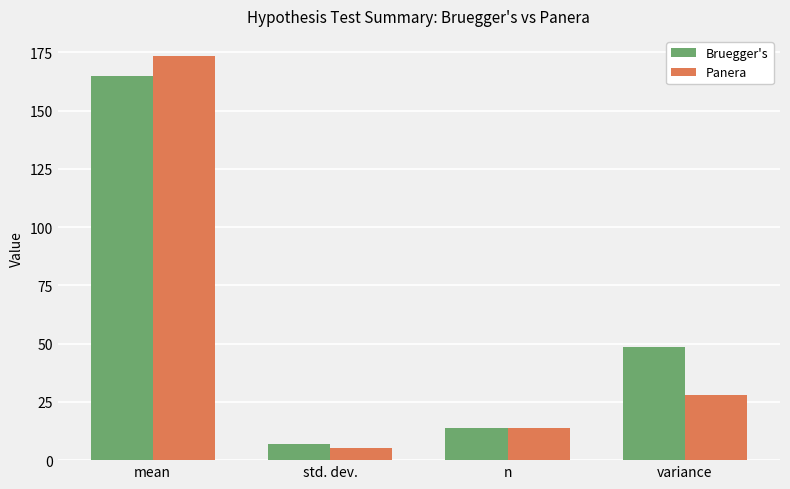

Where does the Panera series first go above 28?

mean